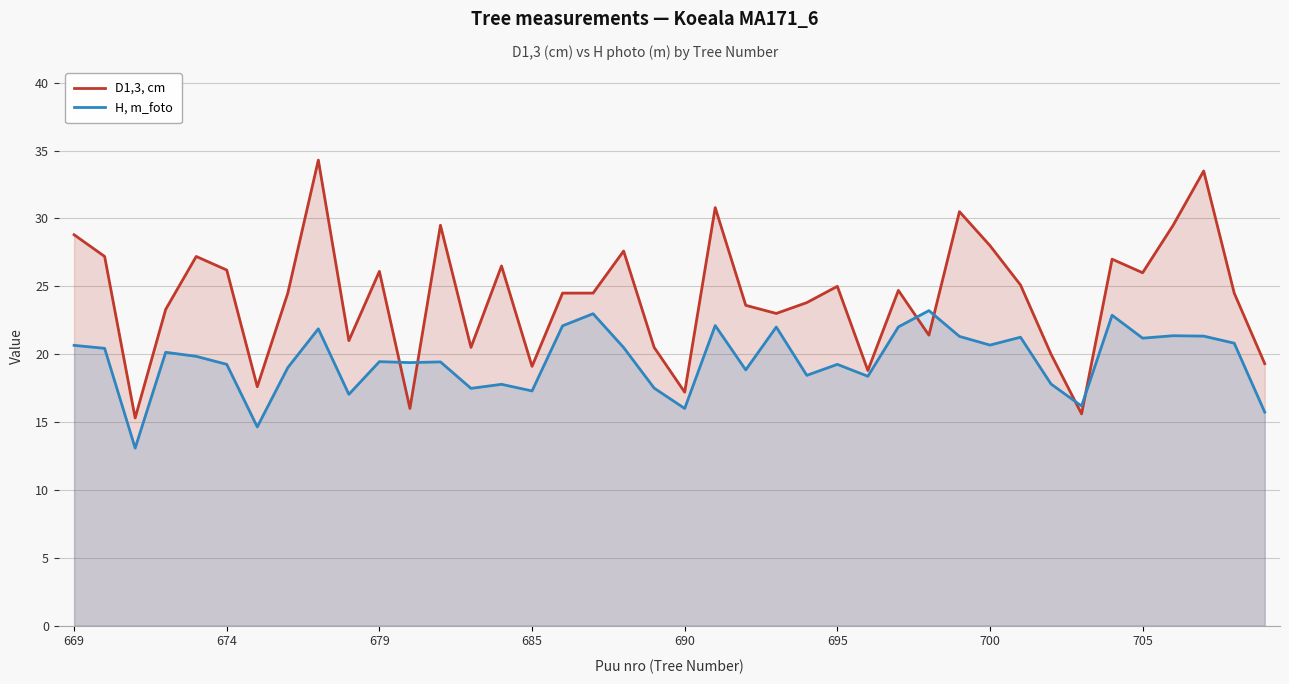

True or false: H, m_foto has a value of 16.2 at 33.

True